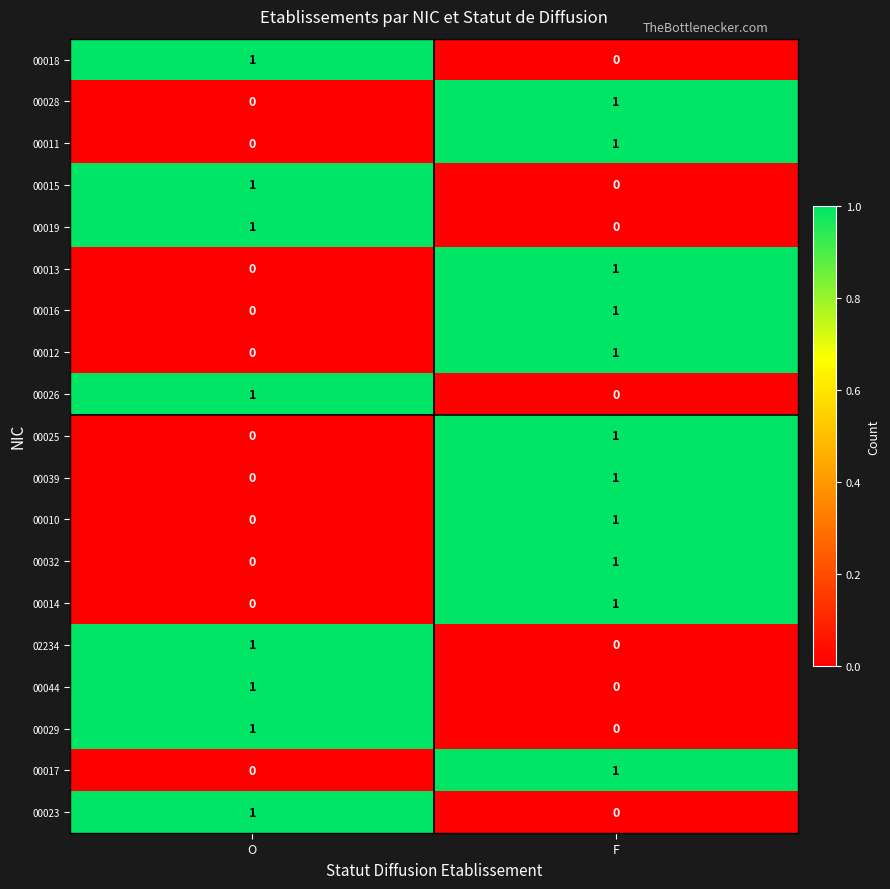

List the labels in order of 00018 value, smallest first.

F, O